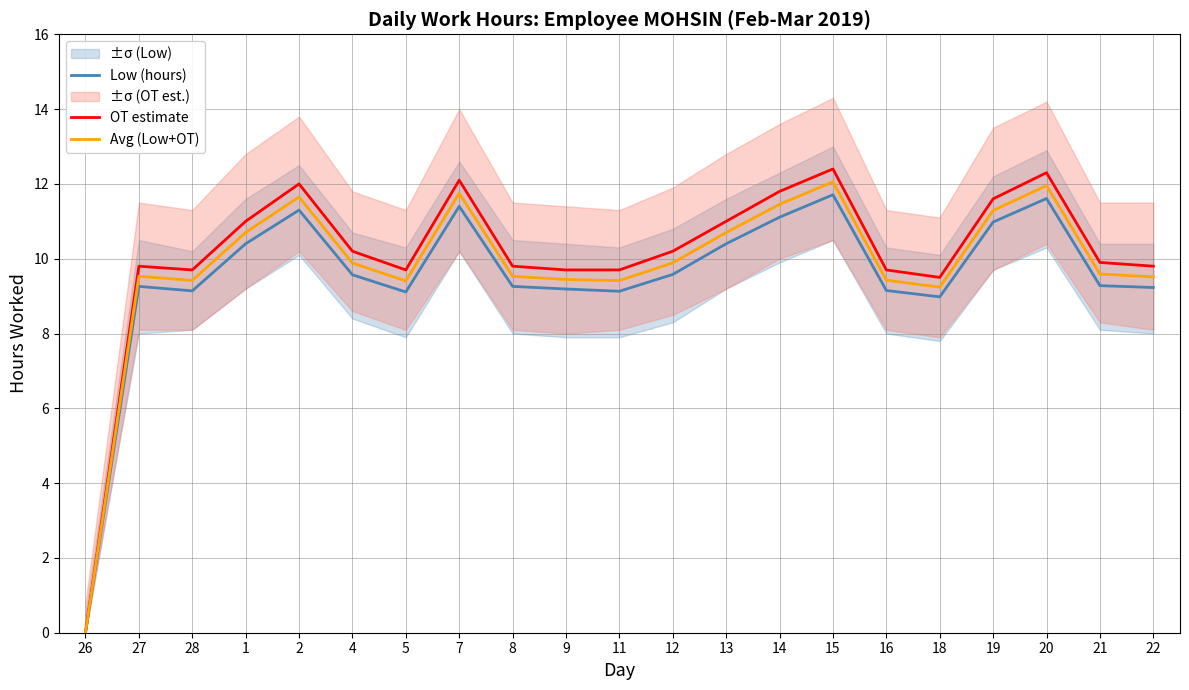

The Low (hours) series shows 11.0 at 19. True or false?

True